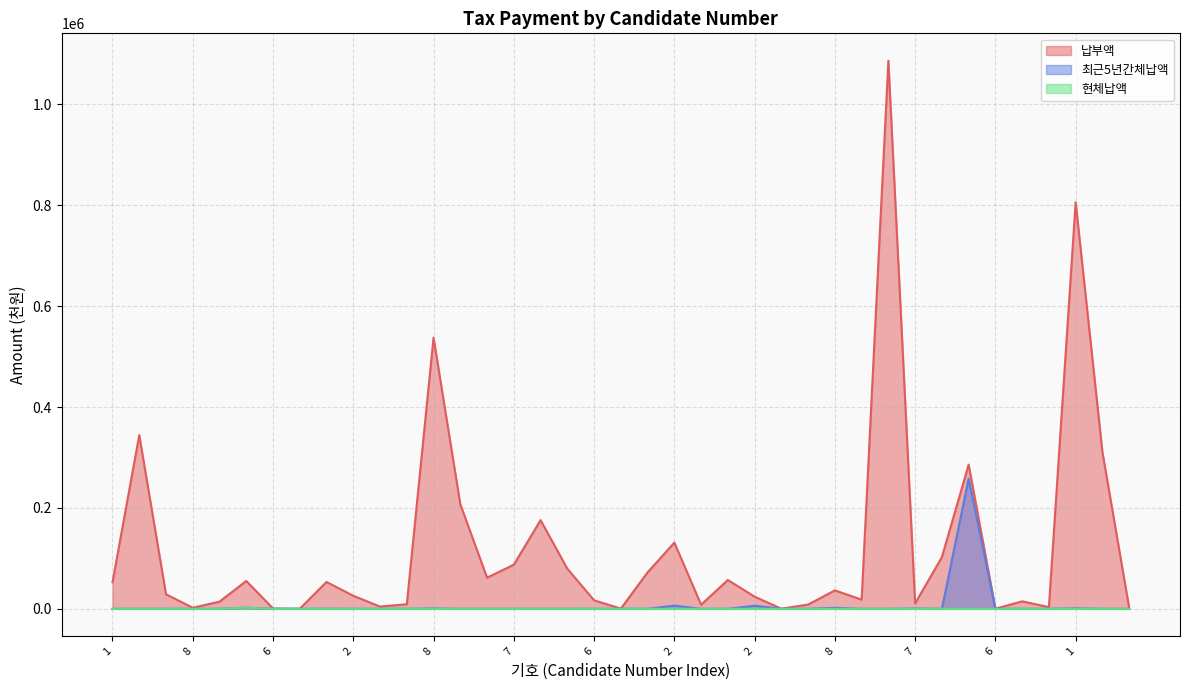

True or false: 현체납액 and 최근5년간체납액 cross at least once.

False